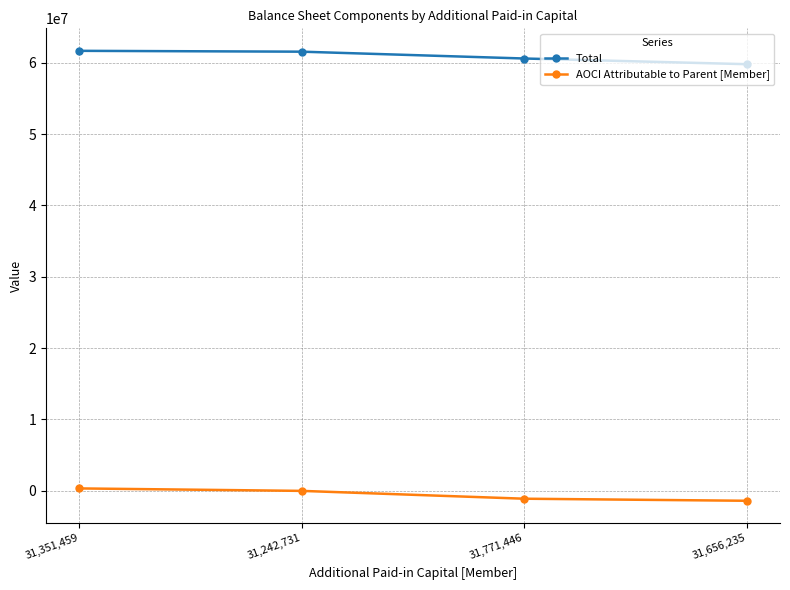

Is the value of Total at 31,771,446 greater than the value of AOCI Attributable to Parent [Member] at 31,771,446?

Yes